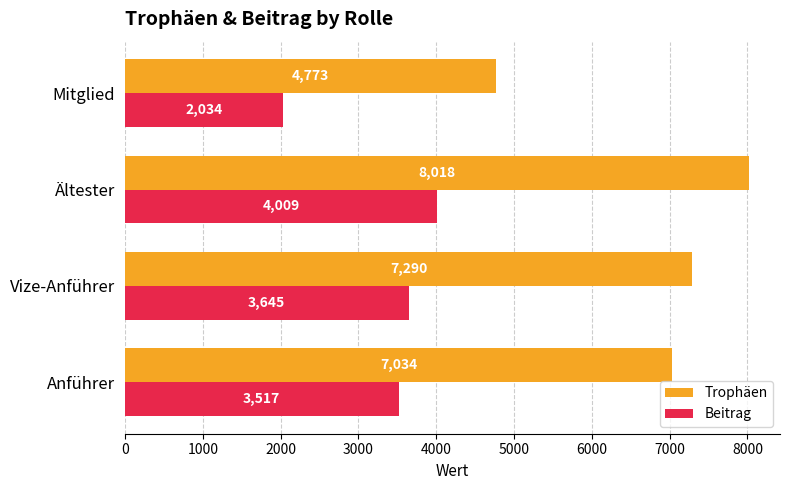

List the labels in order of Beitrag value, smallest first.

Mitglied, Anführer, Vize-Anführer, Ältester